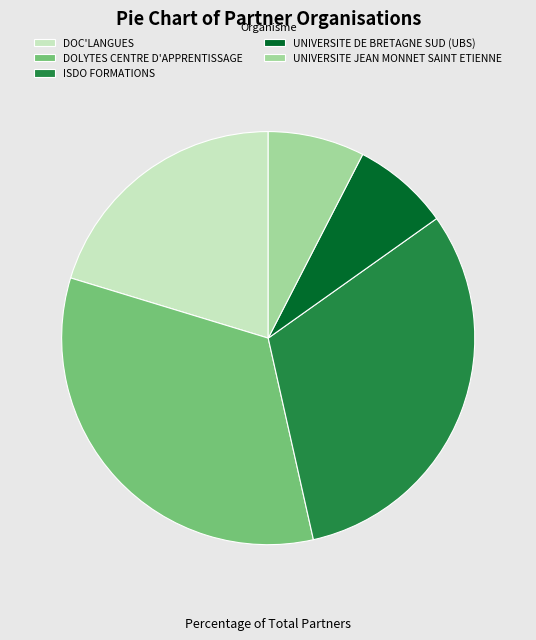

True or false: DOLYTES CENTRE D'APPRENTISSAGE accounts for 33% of the total.

True